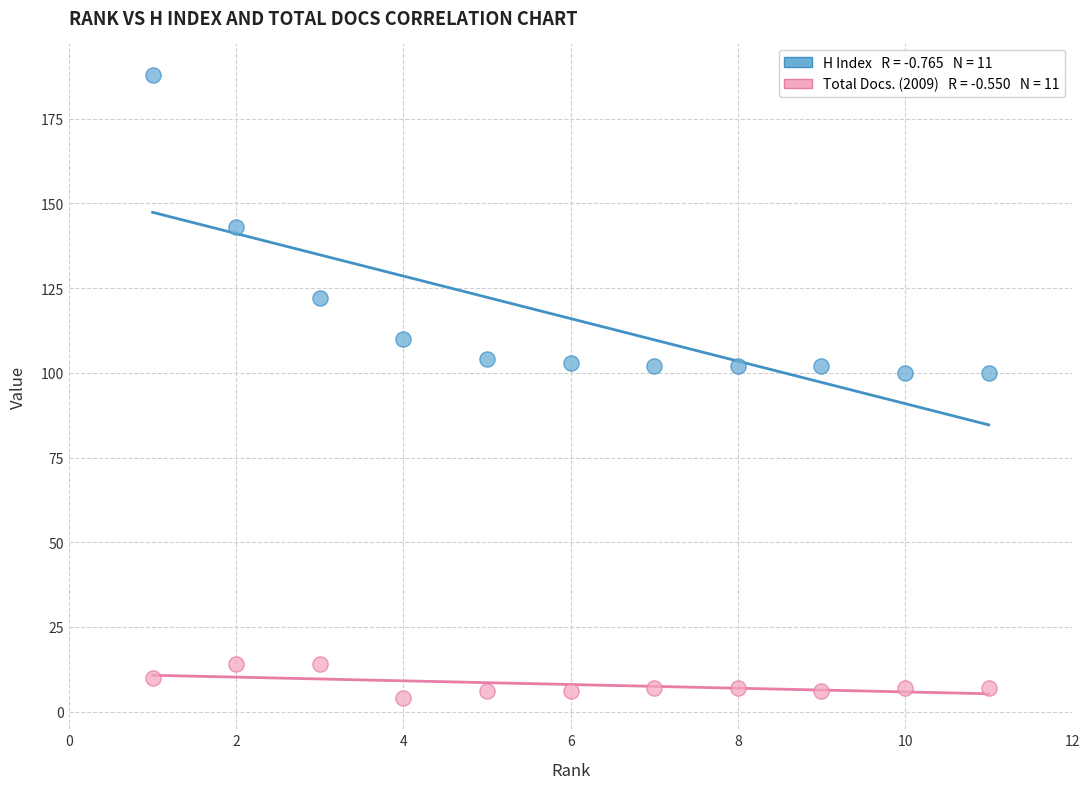

Across all data points, what is the range of X values (max minus min)?

10